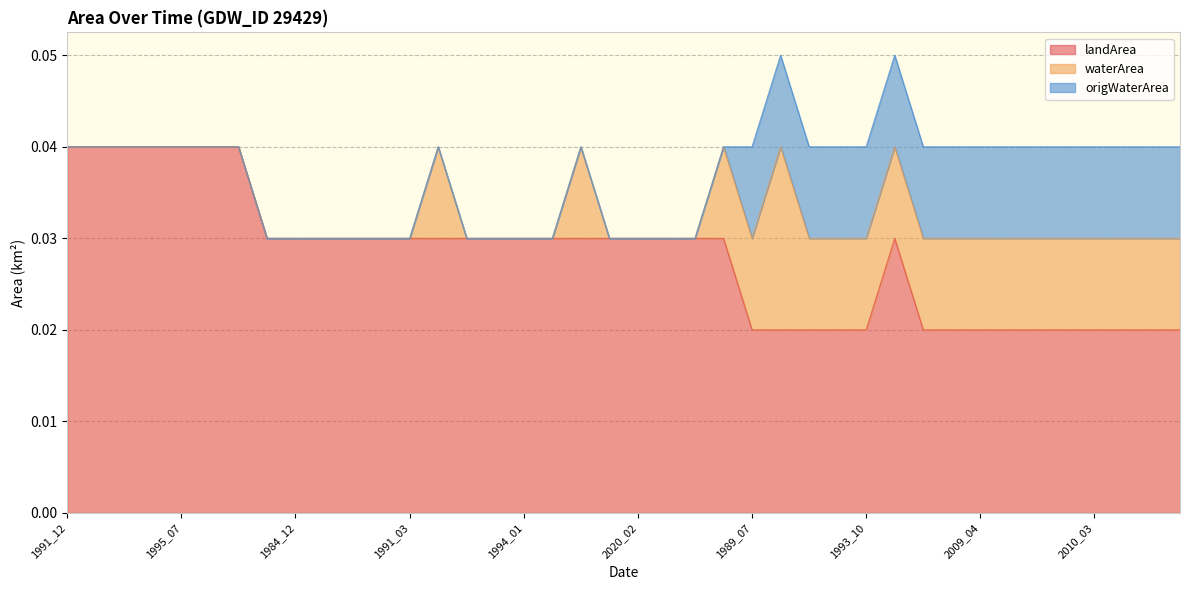

Is it true that landArea equals 0.1 at 1997_07?

False